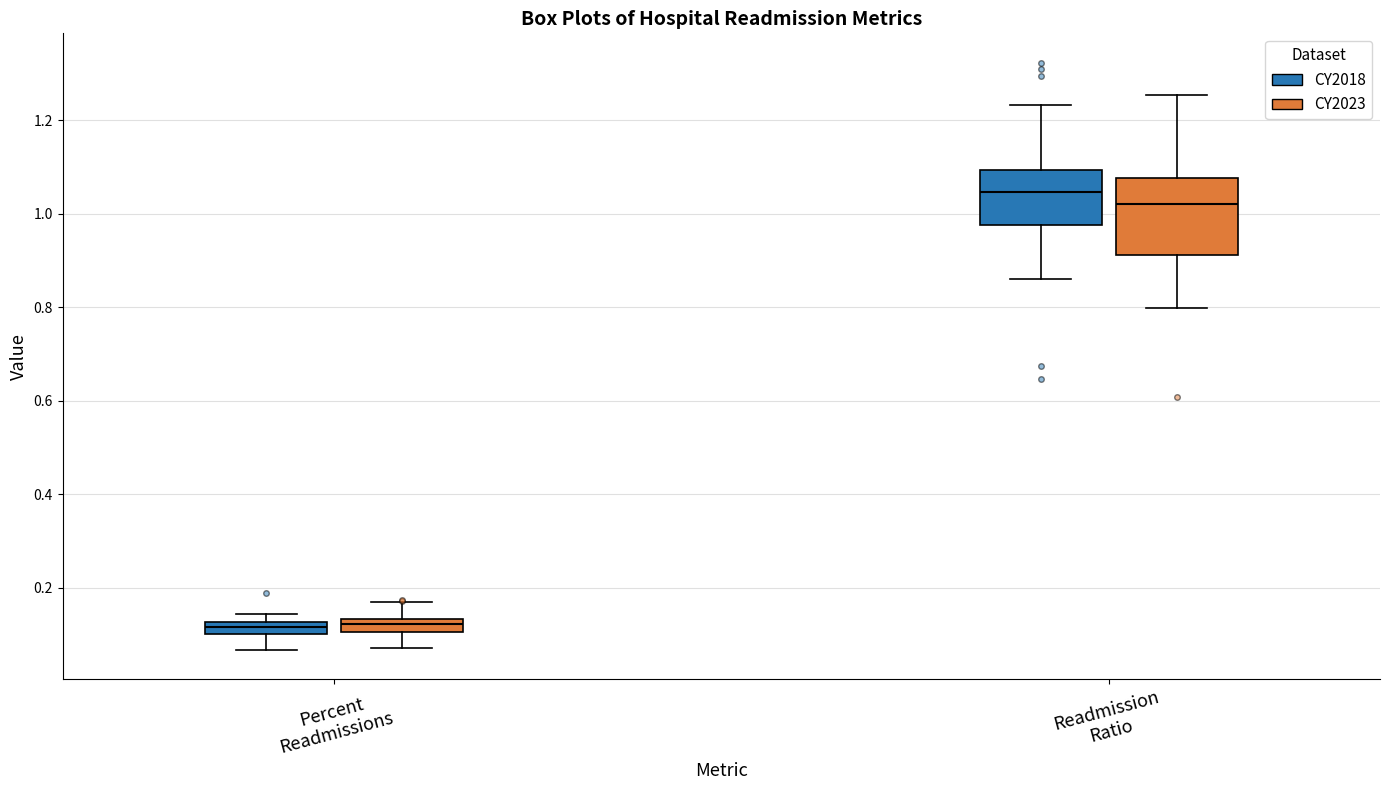

Where is the lower edge of the box for Percent Readmissions (CY2018) on the y-axis? The values are not printed on the chart, so give them approximately, as read against the axis.

0.10